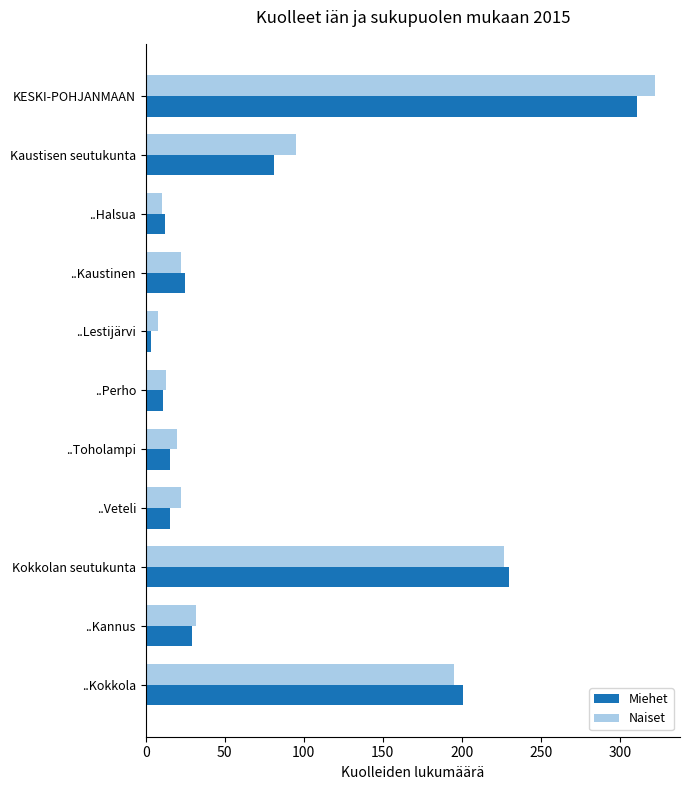

Count the number of data series in this chart.

2